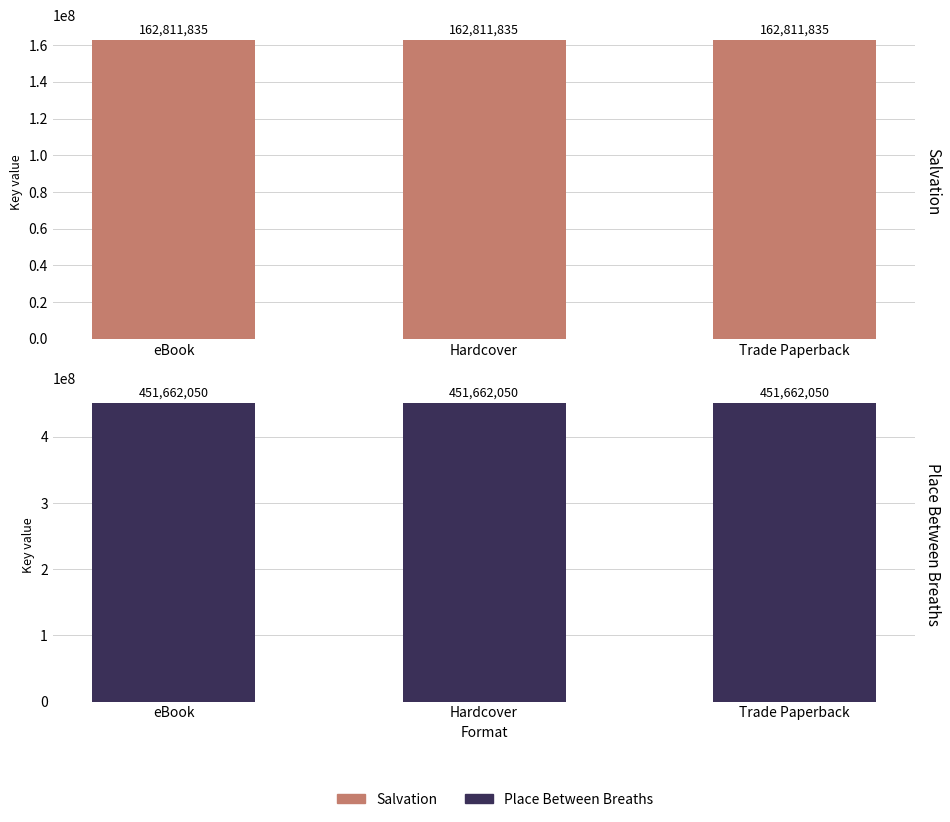

What is the value of the Place Between Breaths bar at the 1st from the left?

451662050